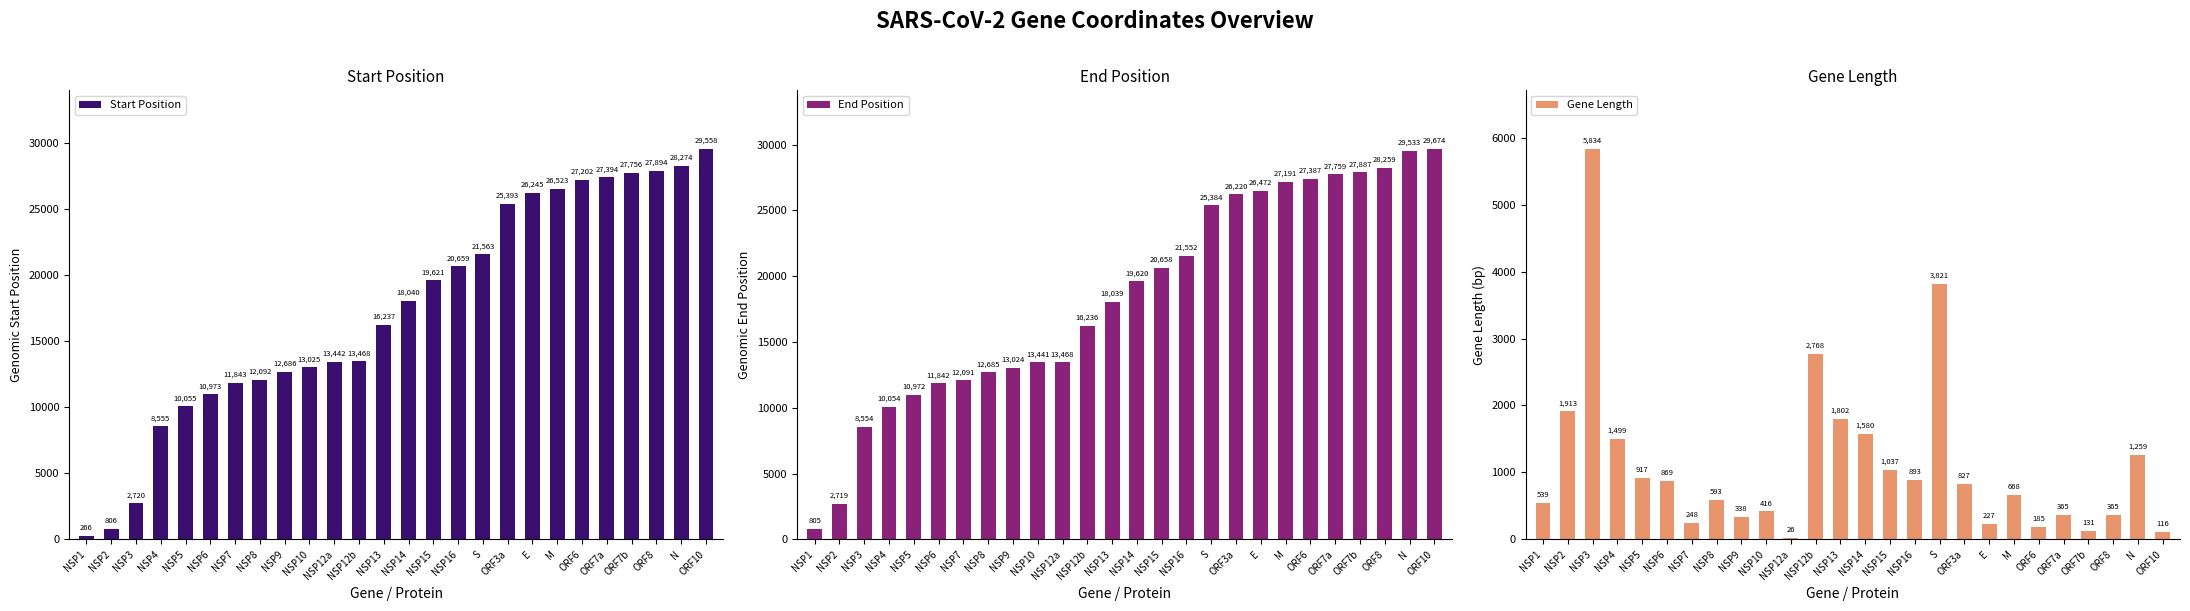

Where is Gene Length nearest to the value 2930?

NSP12b